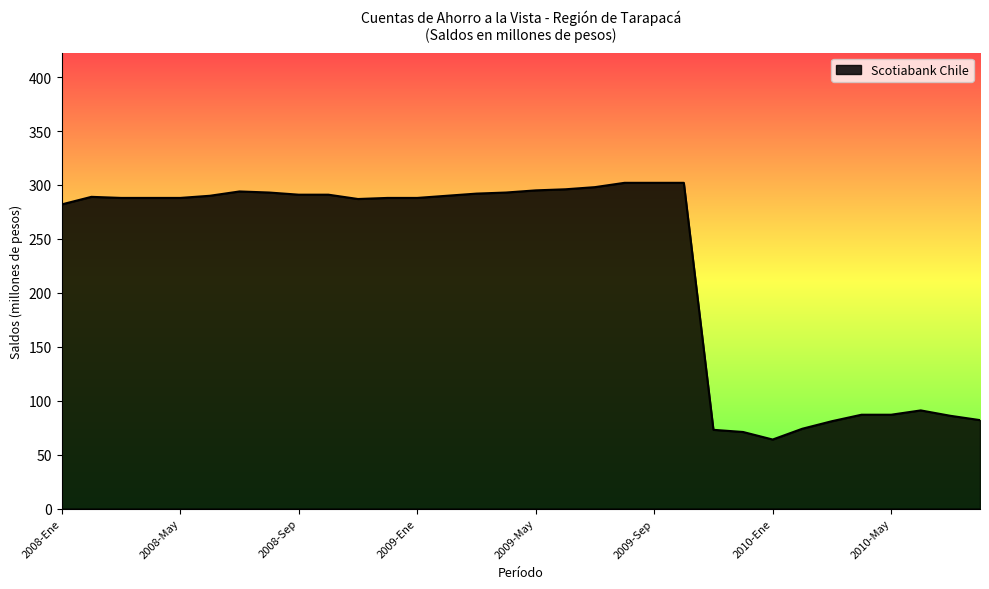

What is the maximum value shown in the chart?

302